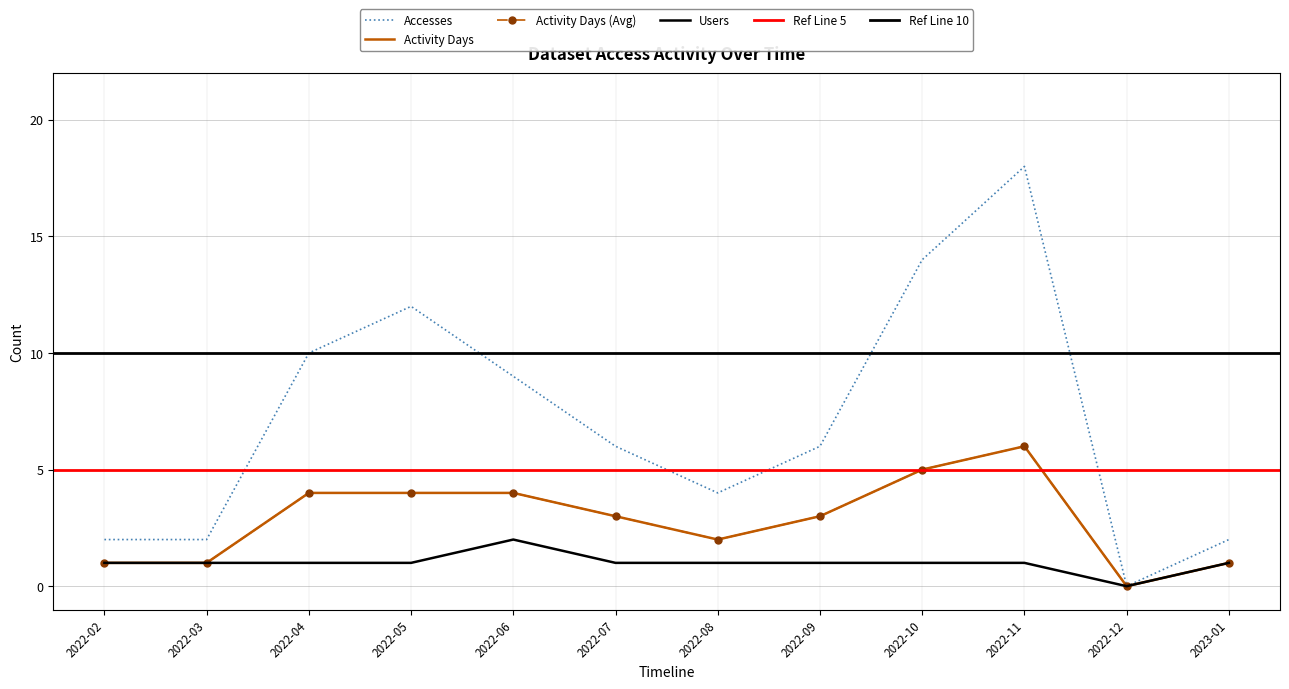

At 2022-06, list the series in order from largest to smallest.

Accesses, Activity Days, Users